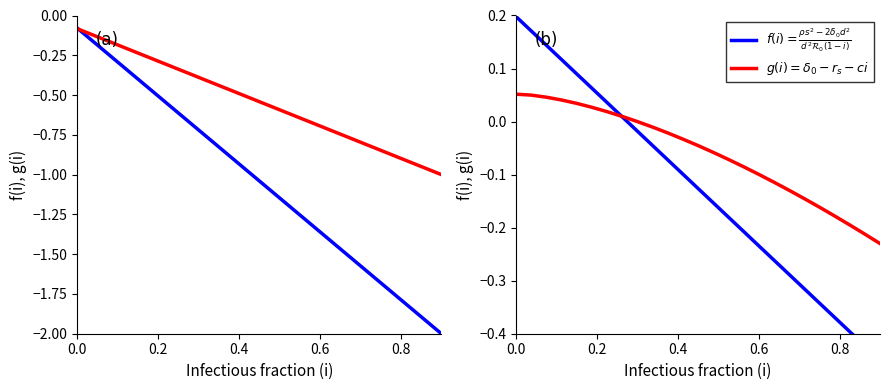

At how many categories does at least one series exceed -1?

24